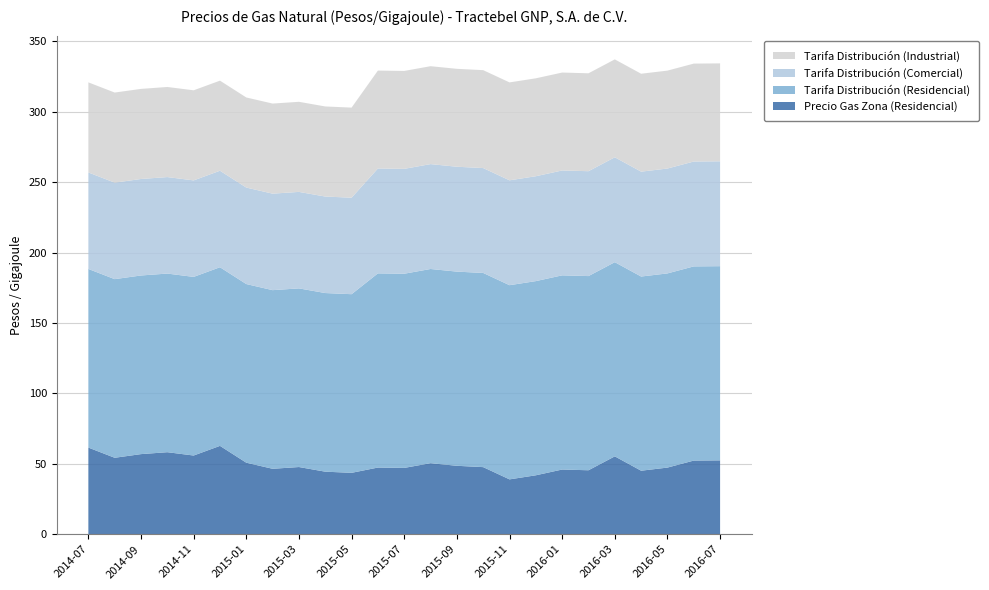

Reading left to right, transcribe all the data shown in this chart.

Precio Gas Zona (Residencial): 61.5	54.3	56.9	58.2	55.9	62.7	50.8	46.5	47.7	44.4	43.6	47.3	47.1	50.5	48.6	47.6	38.9	41.9	45.9	45.4	55.3	45.1	47.3	52.3	52.5
Tarifa Distribución (Residencial): 126.9	126.9	126.9	126.9	126.9	126.9	126.9	126.9	126.9	126.9	126.9	137.9	137.9	137.9	137.9	137.9	137.9	137.9	137.9	137.9	137.9	137.9	137.9	137.9	137.9
Tarifa Distribución (Comercial): 68.5	68.5	68.5	68.5	68.5	68.5	68.5	68.5	68.5	68.5	68.5	74.5	74.5	74.5	74.5	74.5	74.5	74.5	74.5	74.5	74.5	74.5	74.5	74.5	74.5
Tarifa Distribución (Industrial): 64.0	64.0	64.0	64.0	64.0	64.0	64.0	64.0	64.0	64.0	64.0	69.5	69.5	69.5	69.5	69.5	69.5	69.5	69.5	69.5	69.5	69.5	69.5	69.5	69.5